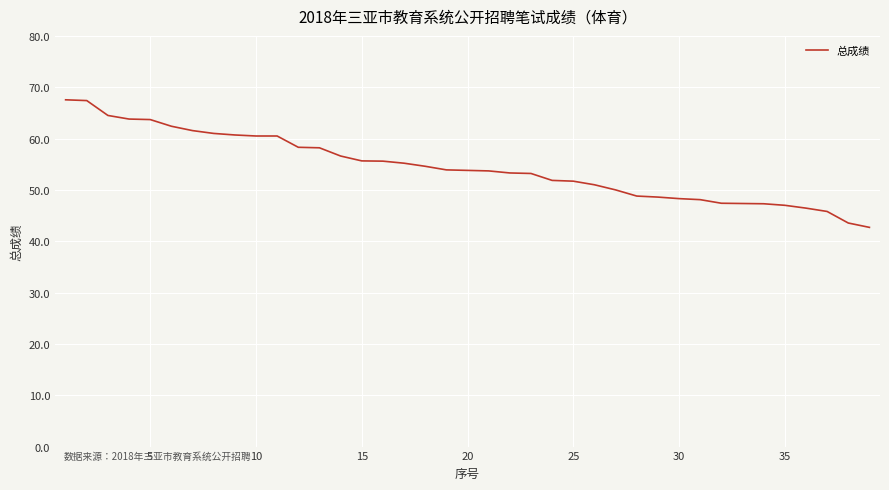

Reading right to left, transcribe all the data shown in this chart.

42.7	43.5	45.8	46.5	47.0	47.3	47.4	47.4	48.1	48.3	48.6	48.8	50.0	51.0	51.7	51.9	53.2	53.3	53.7	53.8	53.9	54.6	55.2	55.6	55.6	56.6	58.2	58.3	60.5	60.5	60.7	61.0	61.5	62.4	63.7	63.8	64.5	67.4	67.5